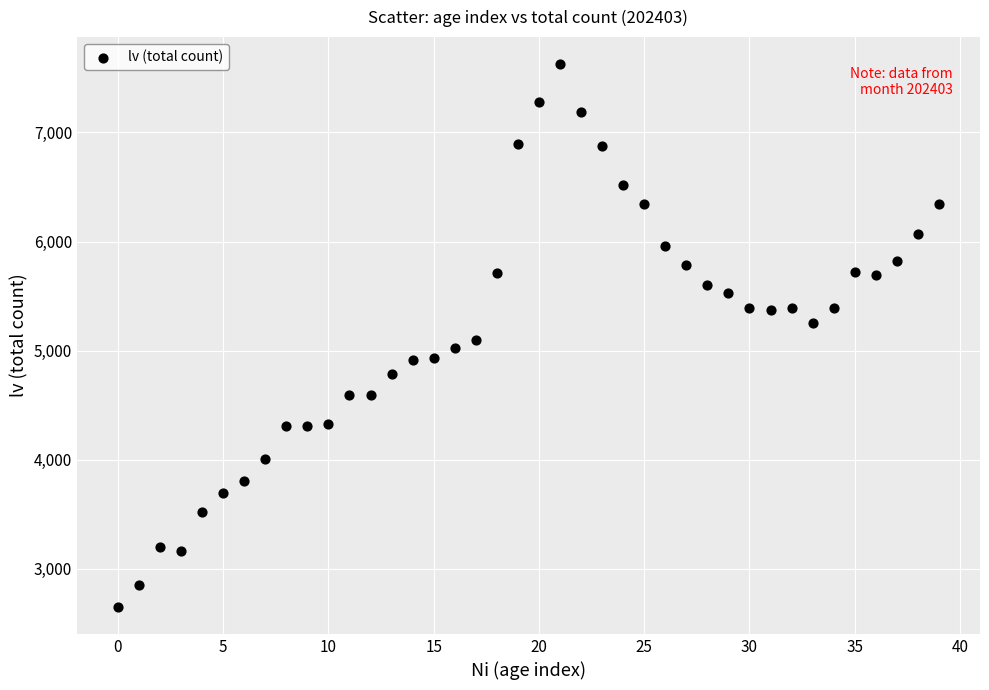

What is the range of Y values (max minus min)?

4973